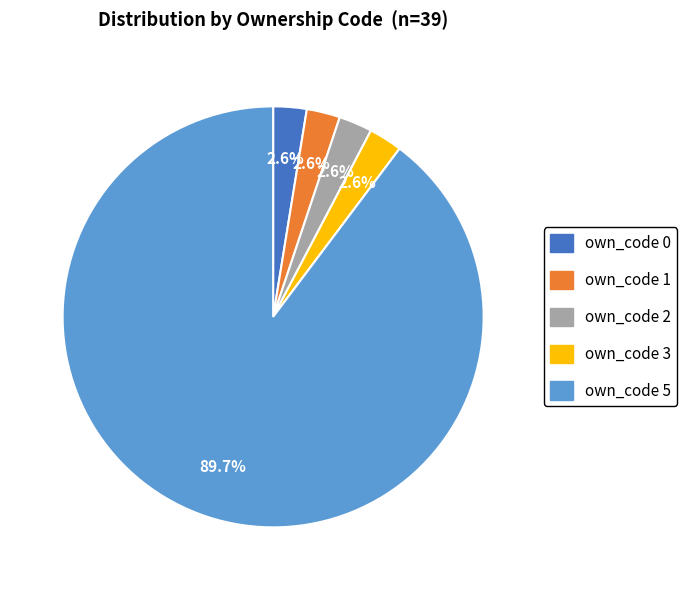

Does any single category account for the majority?

Yes